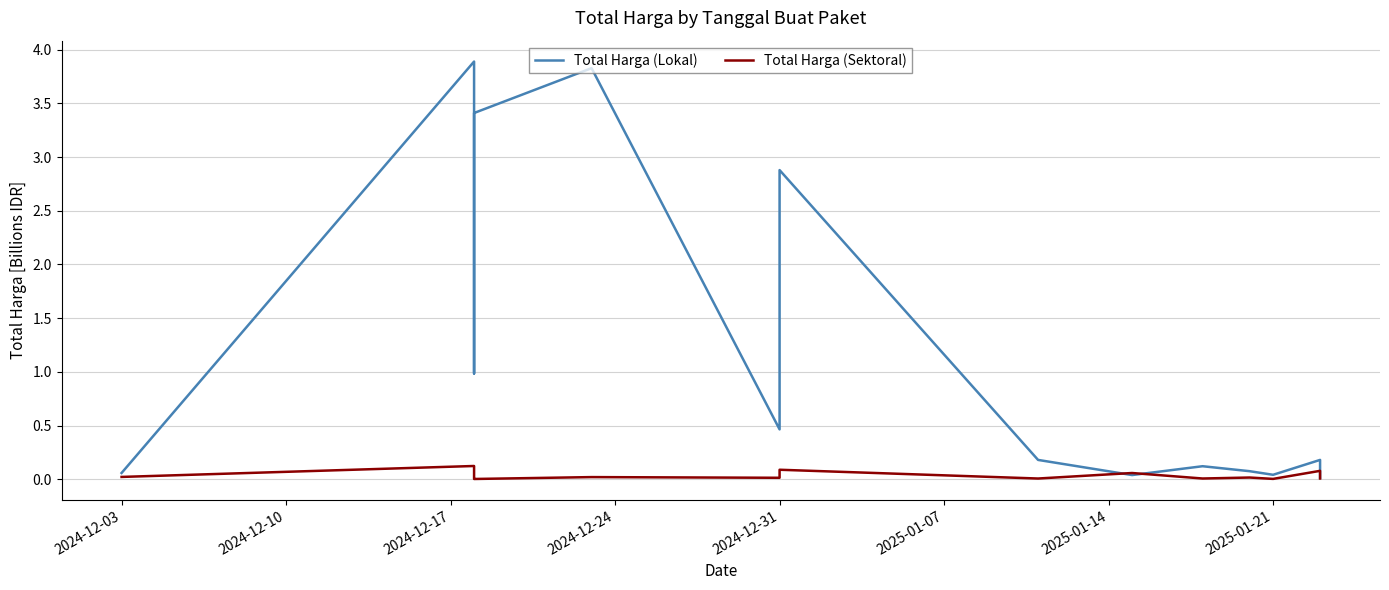

How many lines are shown in the chart?

2